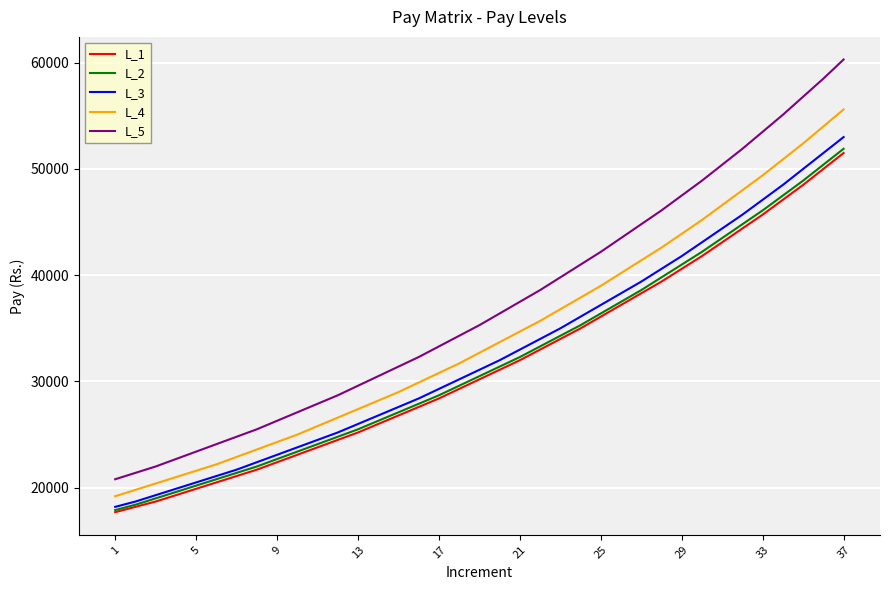

What is the average value of the L_3 series?

32662